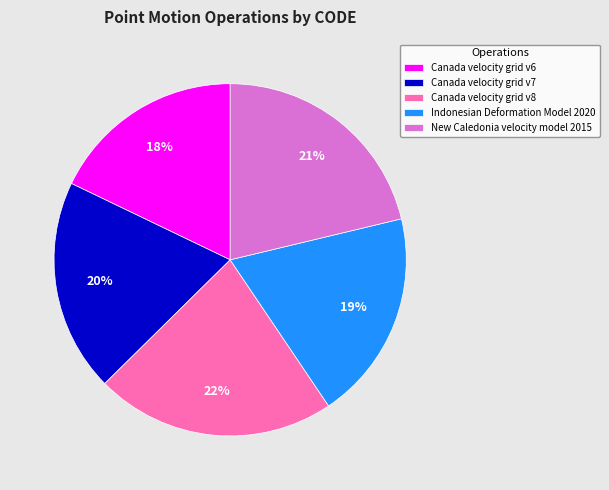

Is it true that Indonesian Deformation Model 2020 is 26% of the pie?

False